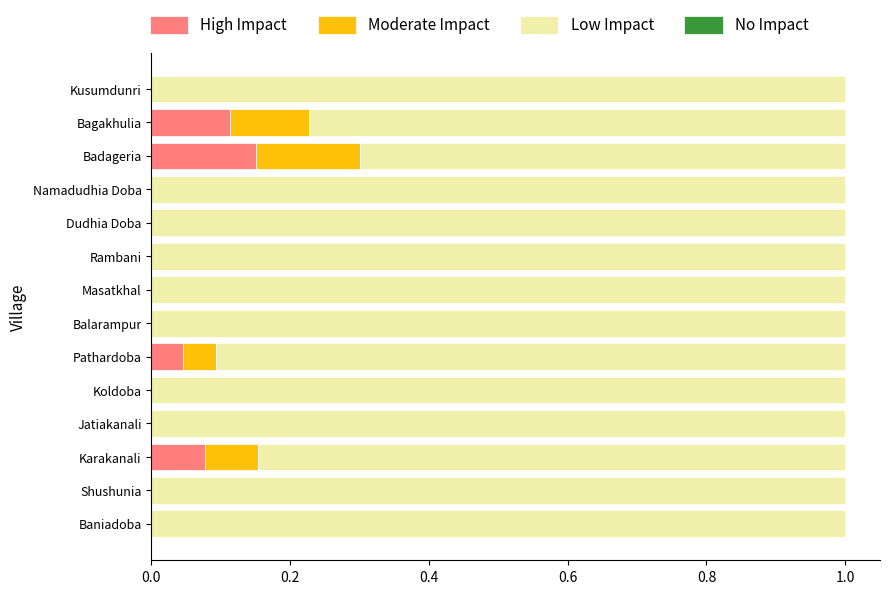

What is the total value across all series at Bagakhulia?

1.0